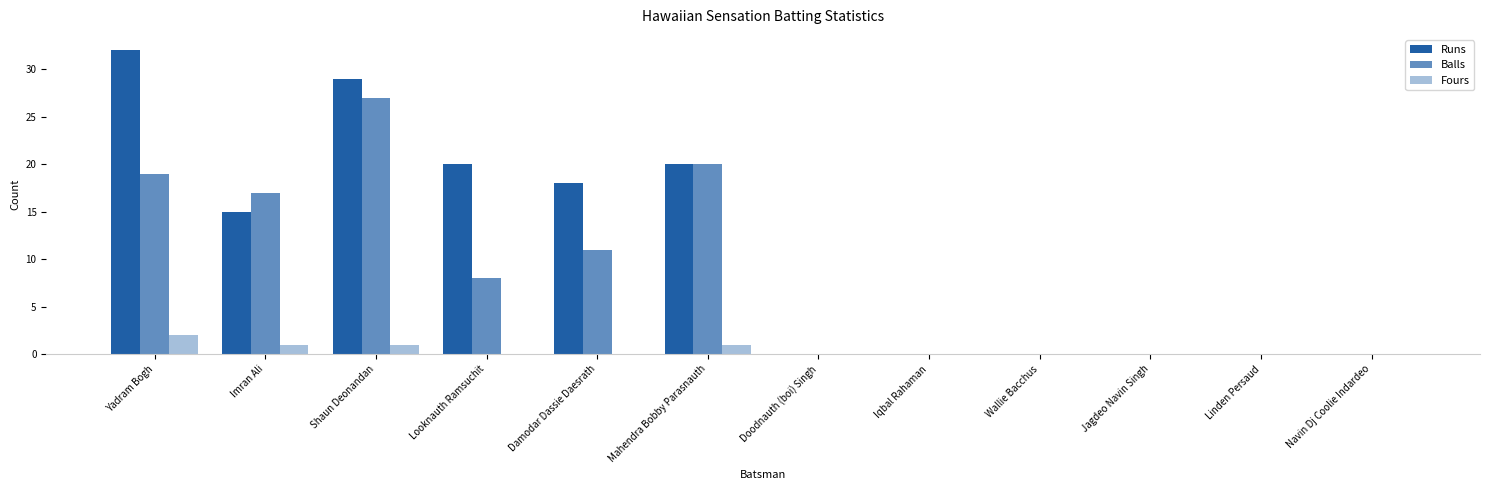

At Linden Persaud, list the series in order from largest to smallest.

Runs, Balls, Fours